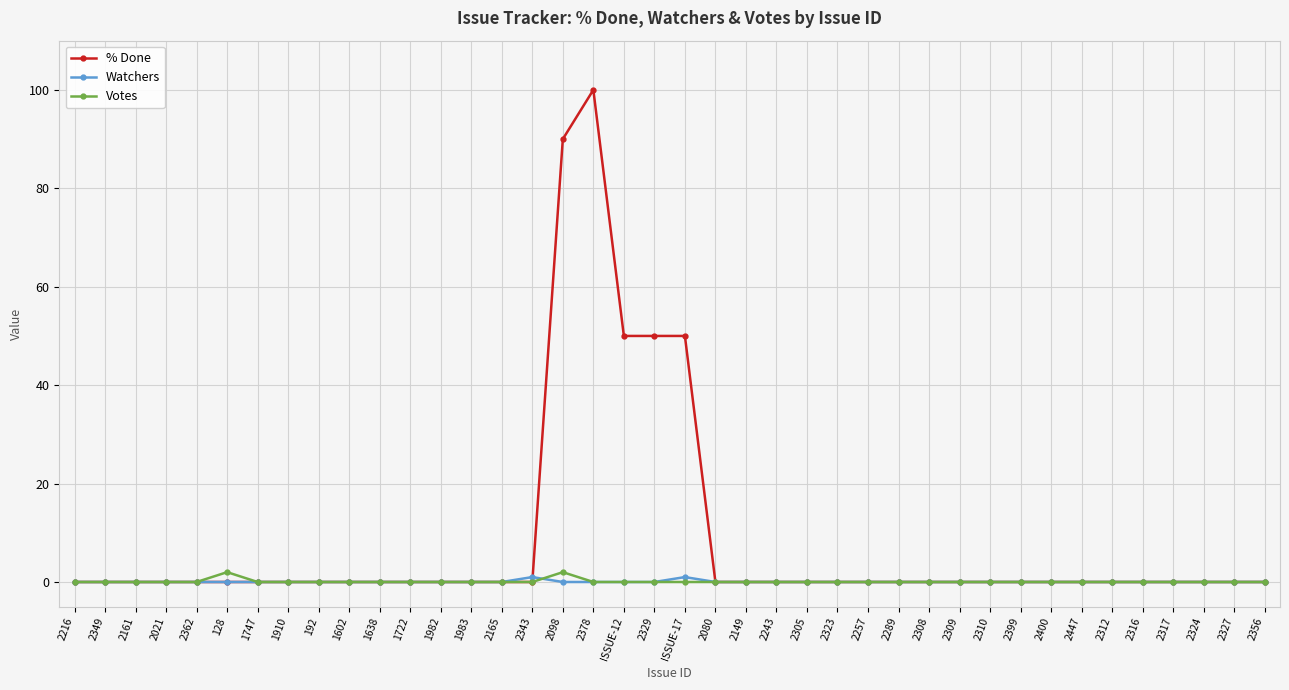

At which category does the chart reach its peak across all series?

2378